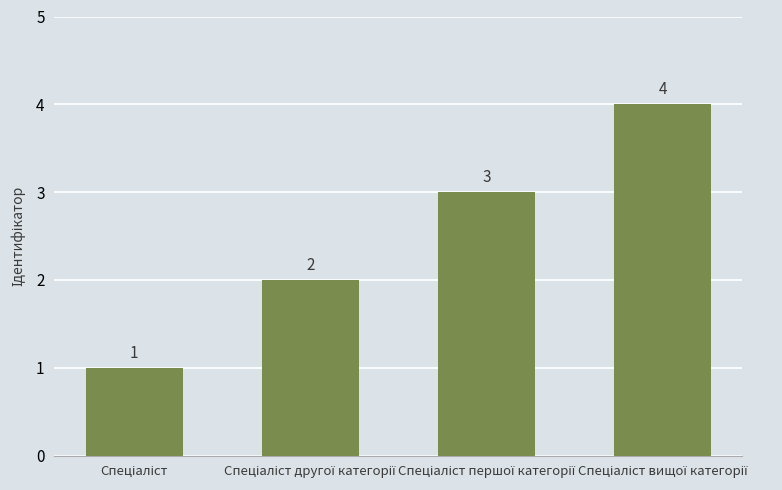

Reading left to right, transcribe all the data shown in this chart.

1	2	3	4